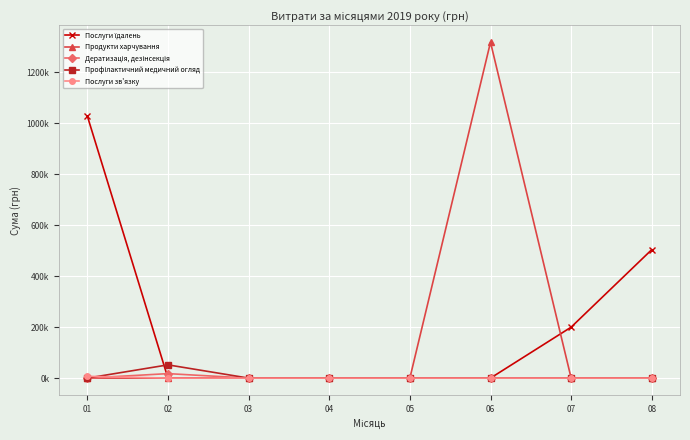

In Дератизація, дезінсекція, how many points are higher than both neighbors (excluding endpoints)?

1